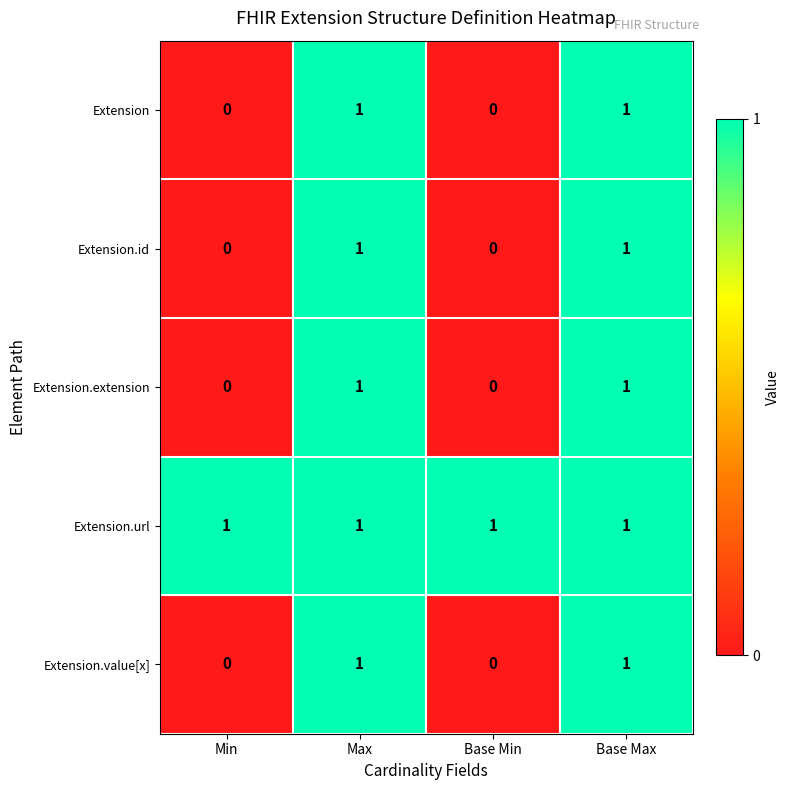

At how many categories does at least one series exceed 0?

4